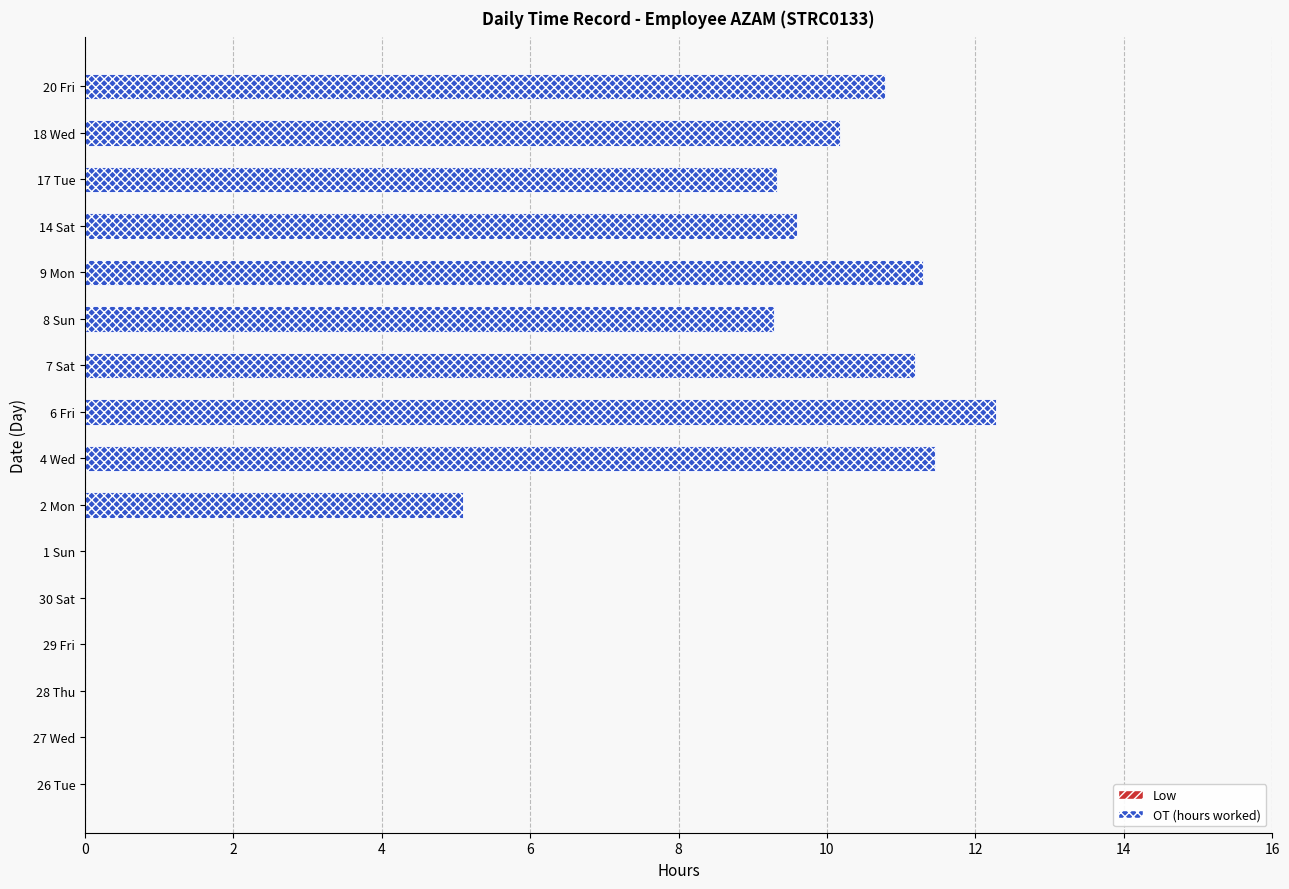

What is the sum of the values at 20 Fri and 18 Wed?

21.0